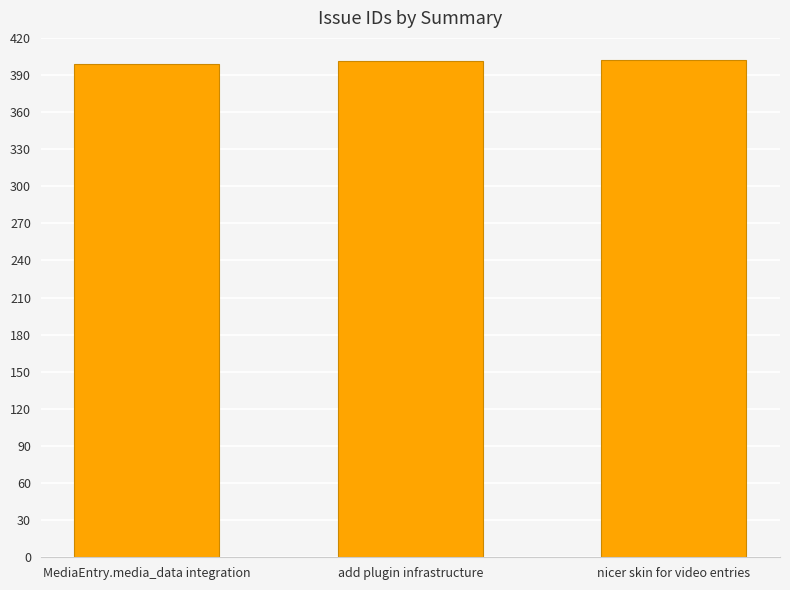

What is the smallest value displayed?

399